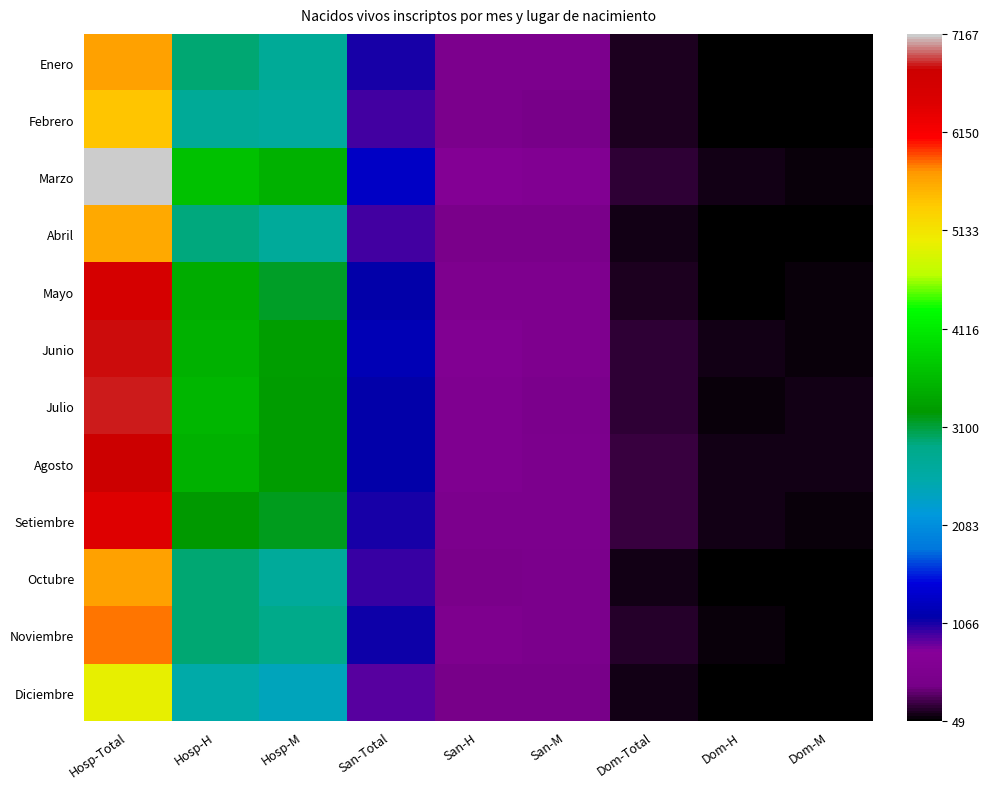

What is the difference between the highest and lowest values at San-Total?

406